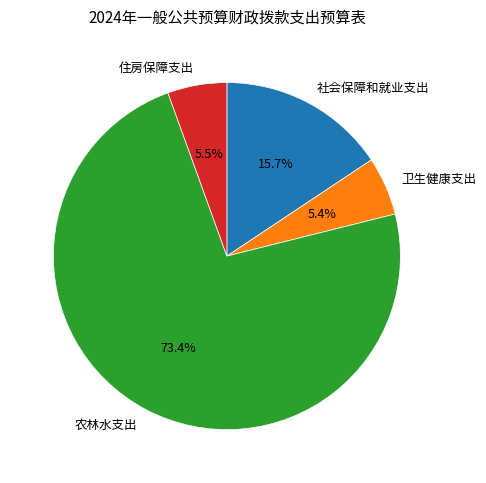

How many segments does this pie chart have?

4